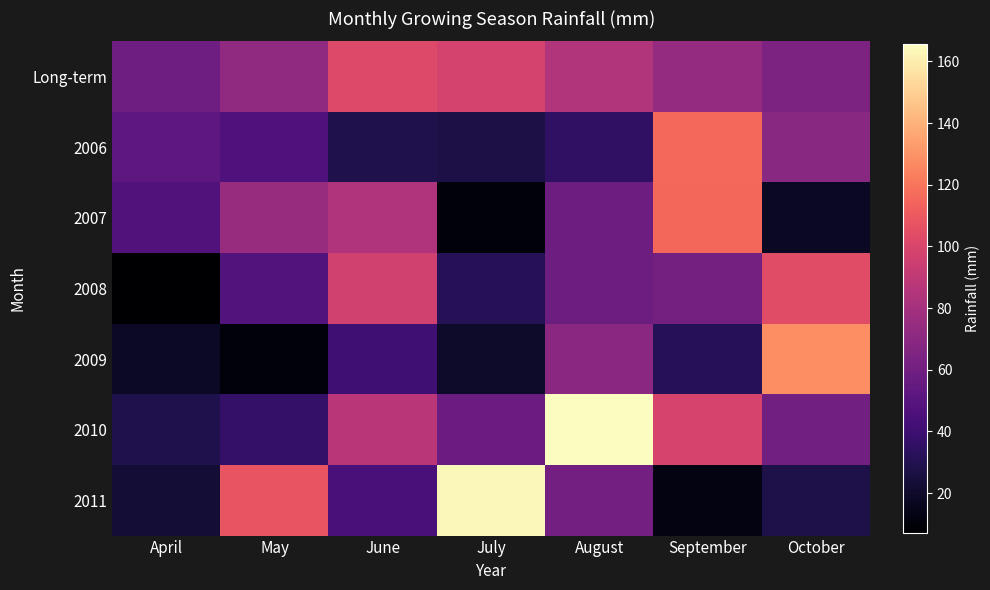

At how many categories does at least one series exceed 102?

5